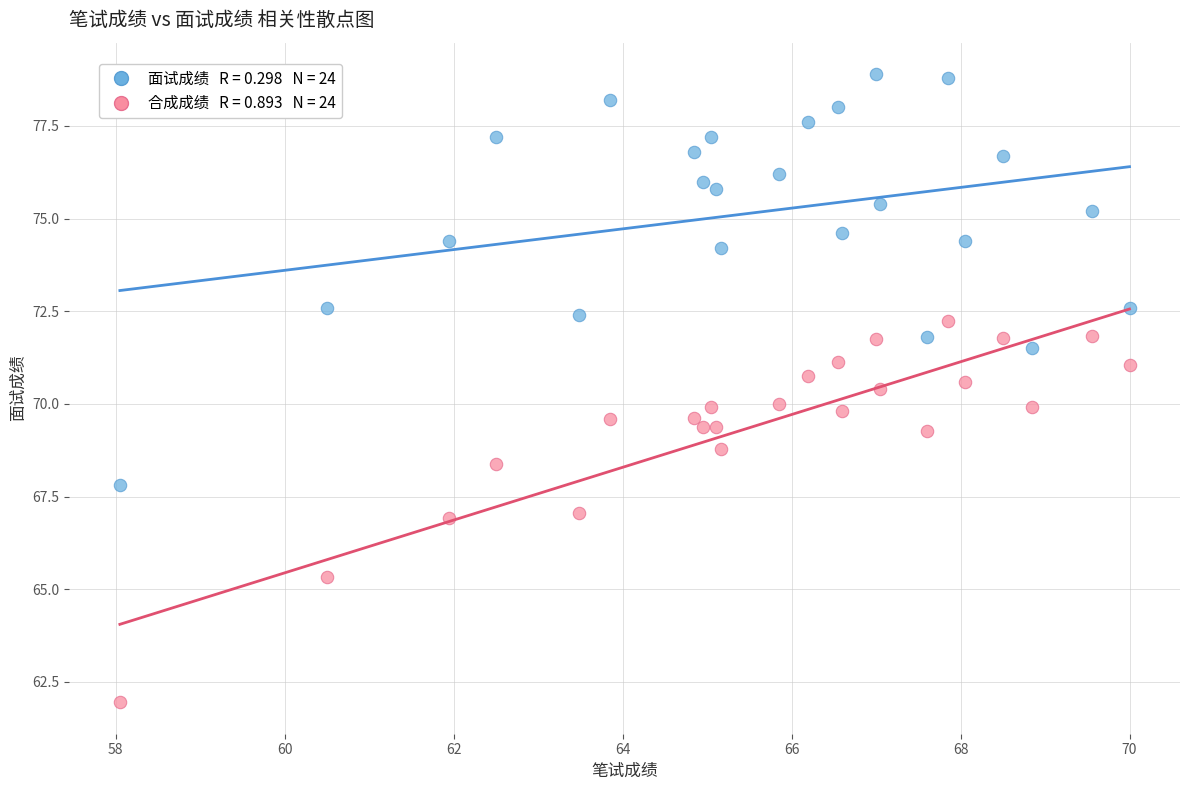

Across all data points, what is the range of X values (max minus min)?

12.0